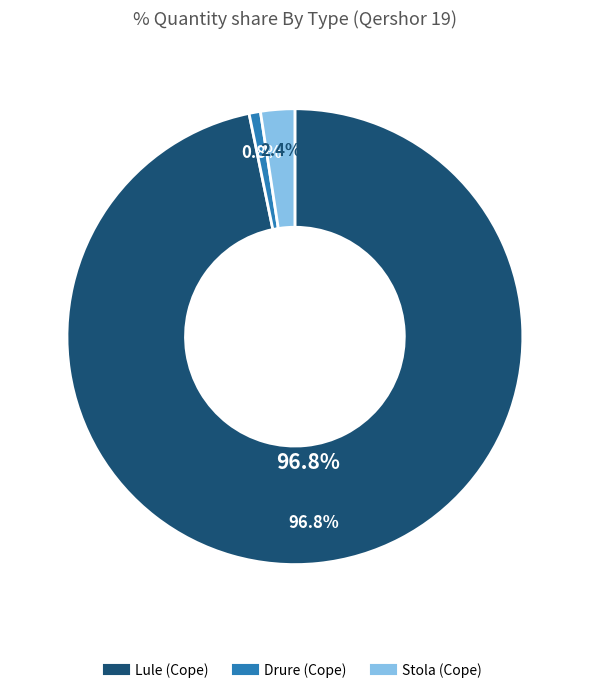

To the nearest percent, what portion does Lule (Cope) represent?

97%